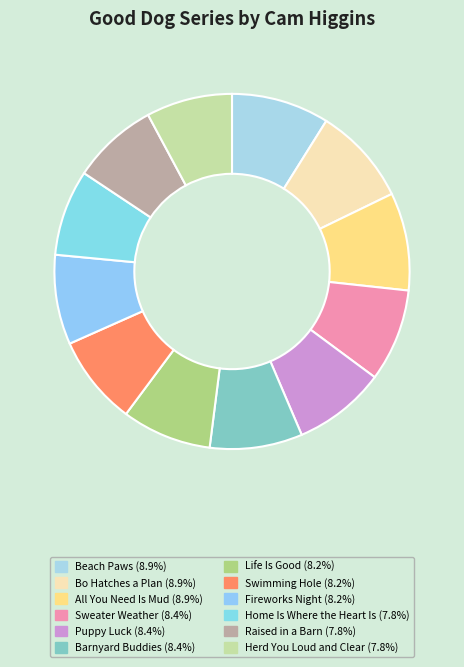

To the nearest percent, what is the difference between the Beach Paws and Fireworks Night slice percentages?

1%